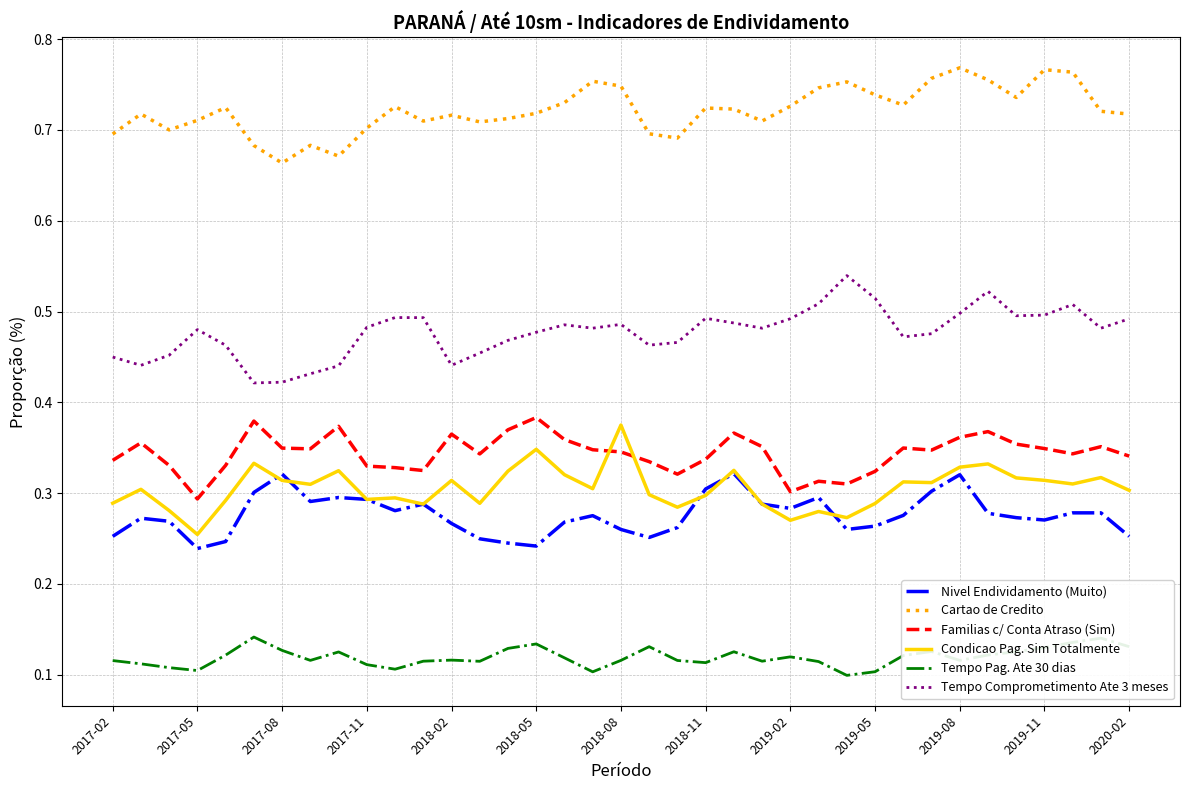

How many series are shown in this chart?

6